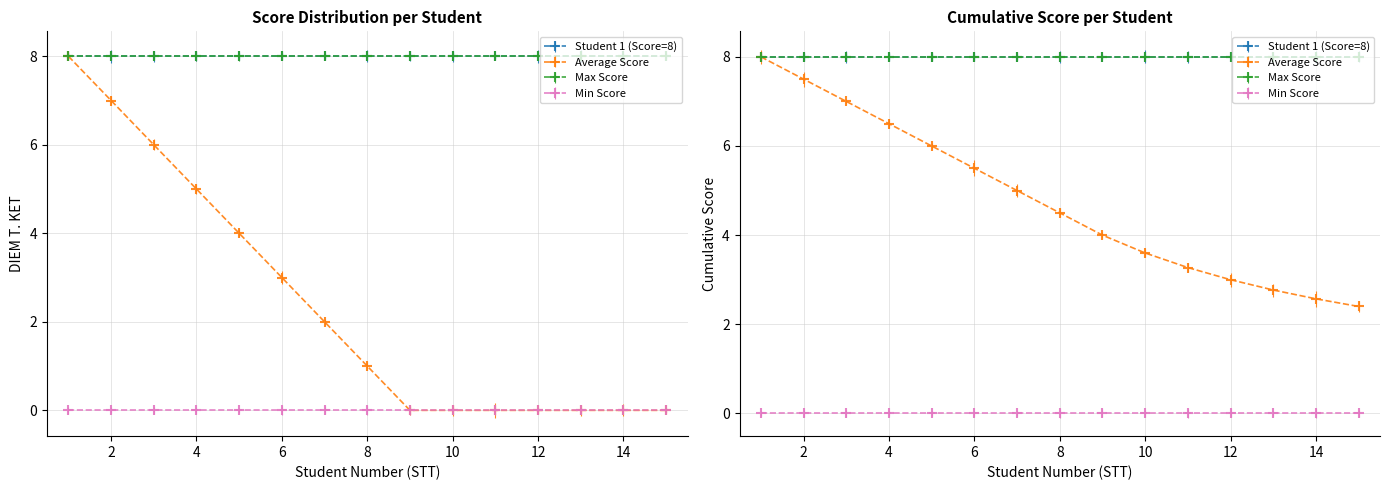

Does the chart display data point markers on the line(s)?

Yes